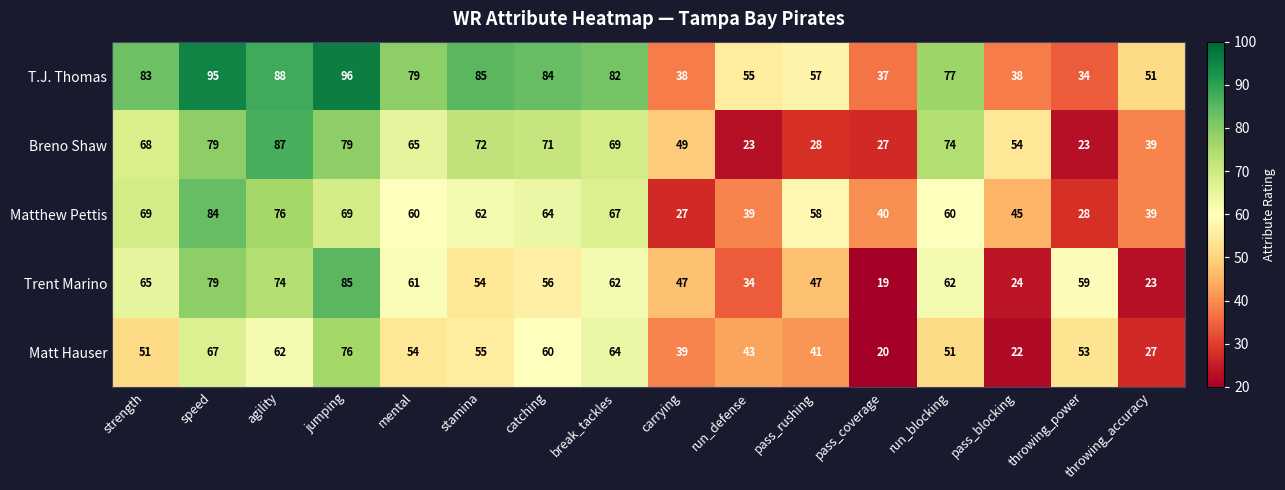

Which series has the largest total across all categories?

T.J. Thomas